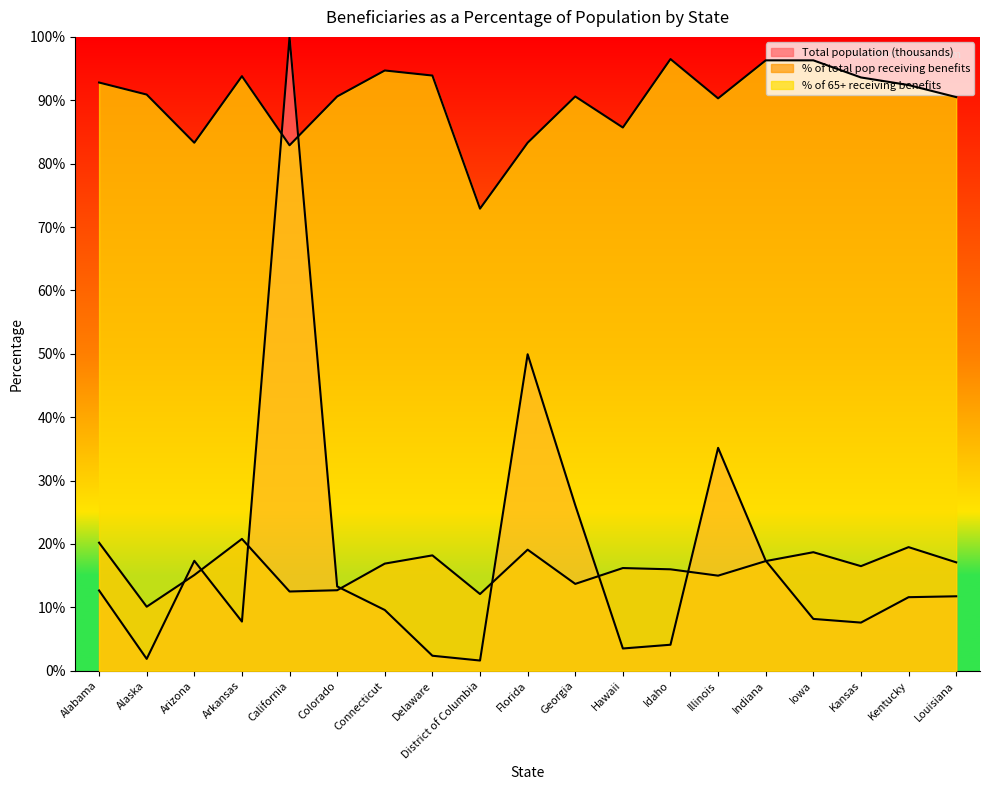

Does the chart have visible grid lines?

No